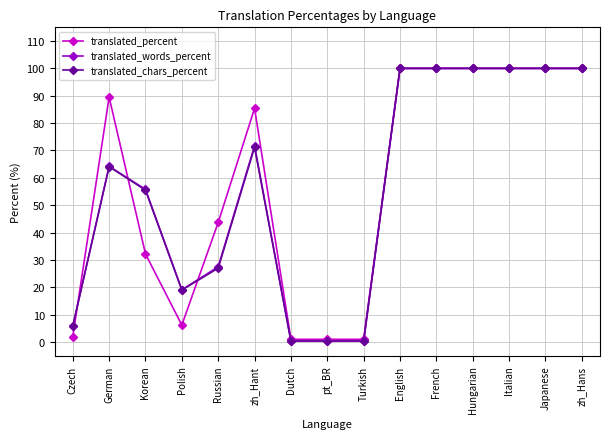

What is the difference between the translated_words_percent values at Russian and Turkish?

27.2